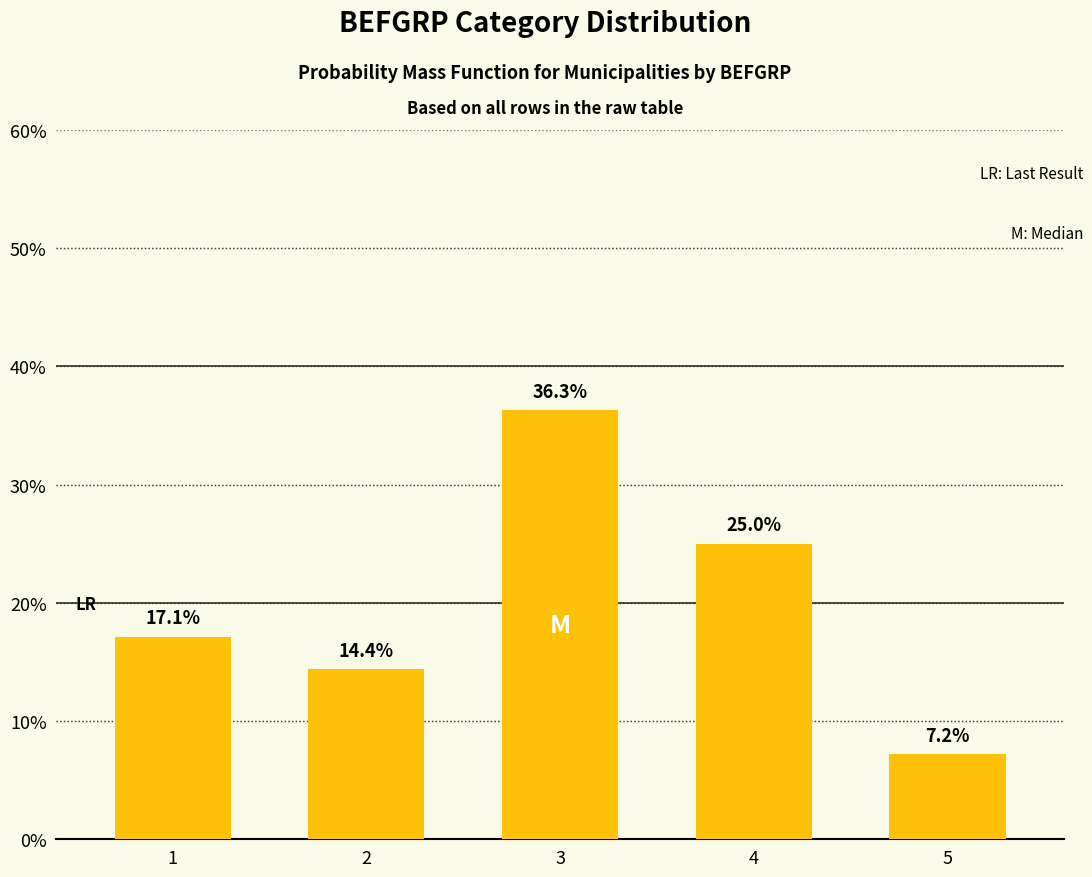

Reading left to right, list all the values displayed in this chart.

1=17.1	2=14.4	3=36.3	4=25.0	5=7.2